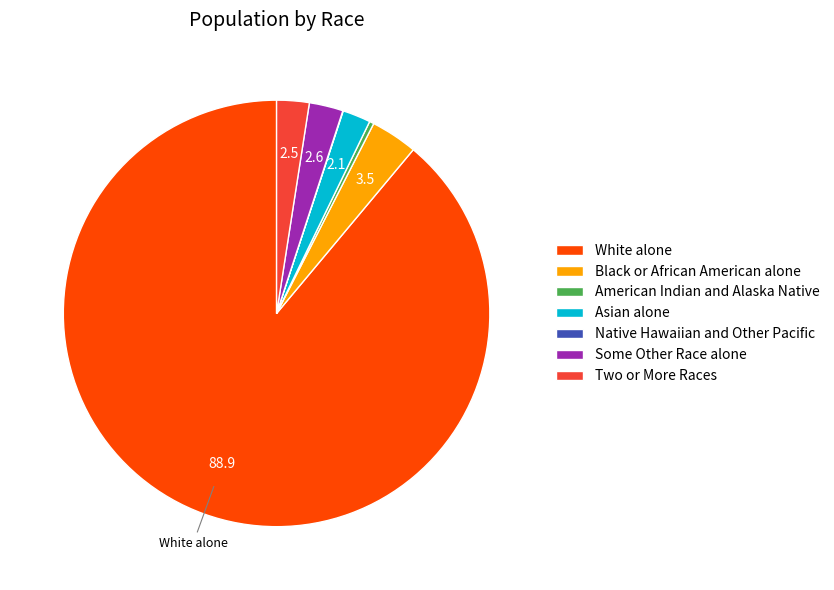

What is the ratio of the value at Some Other Race alone to the value at American Indian and Alaska Native?

7.6